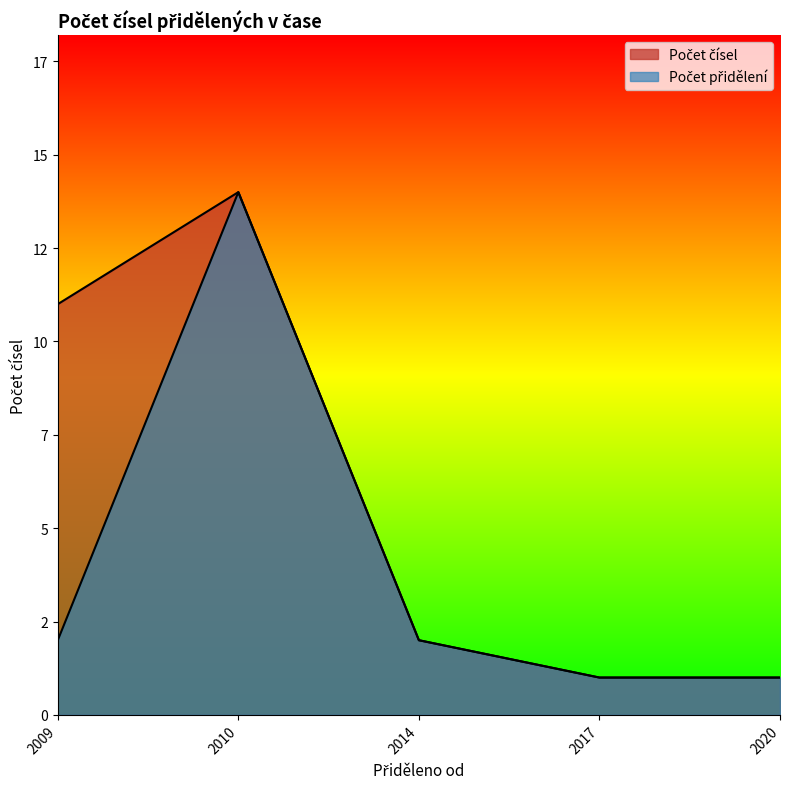

True or false: Počet čísel and Počet přidělení intersect in this chart.

False